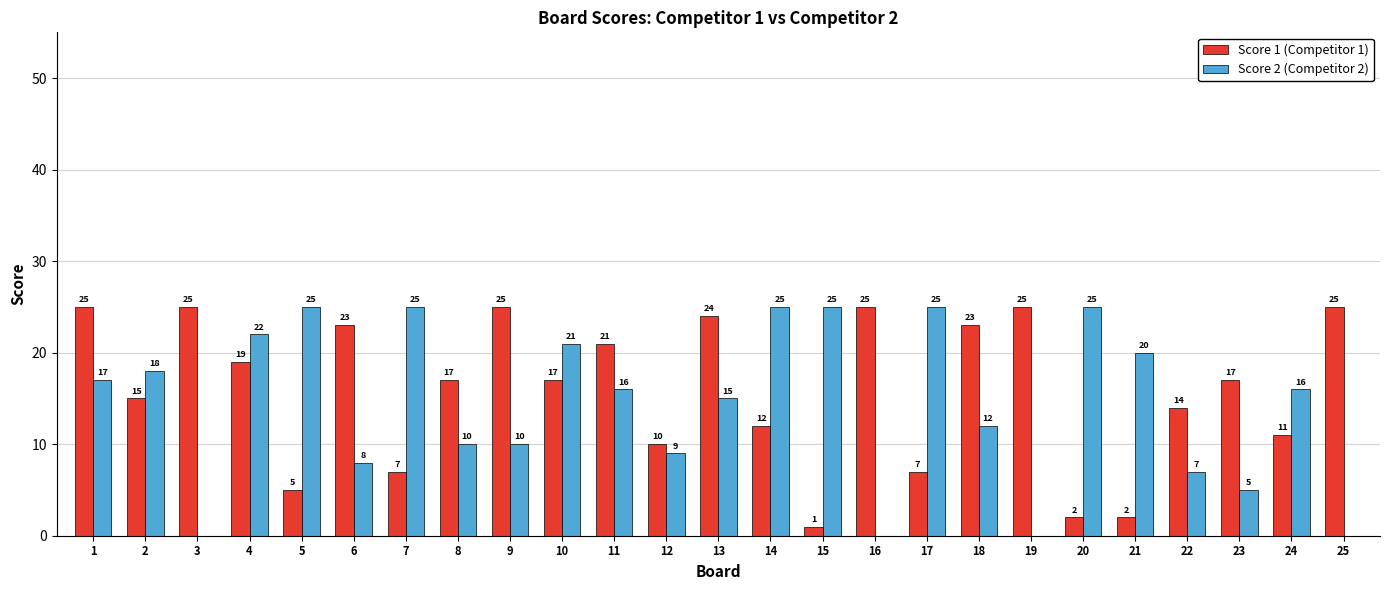

What is the average value of the Score 1 (Competitor 1) series?

16